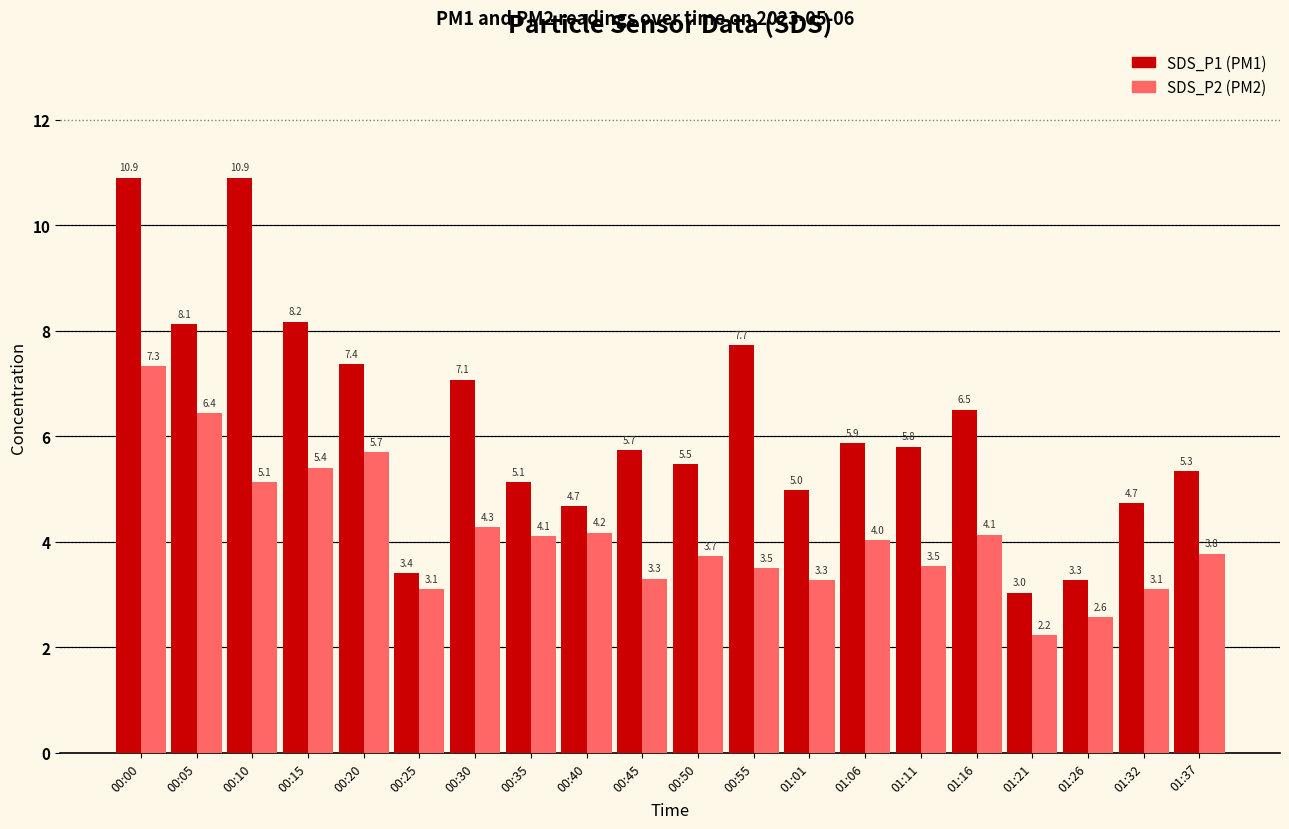

What is the difference between the highest and lowest values at 01:21?

0.8